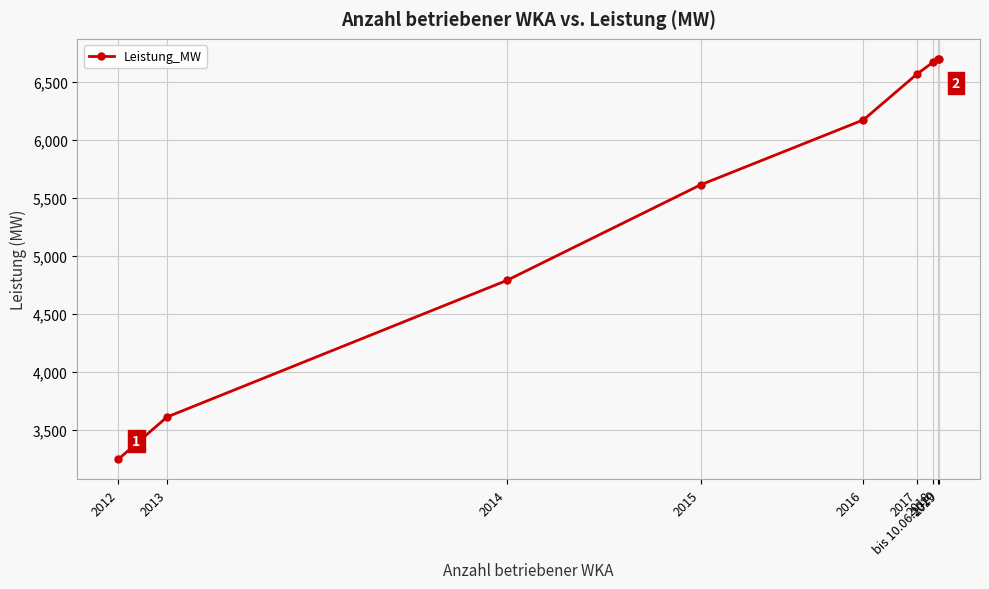

Reading right to left, extract all data points from this chart.

bis 10.06.2020=6699.8	2019=6700.3	2018=6670.8	2017=6570.4	2016=6174.3	2015=5613.7	2014=4789.7	2013=3612.2	2012=3248.2